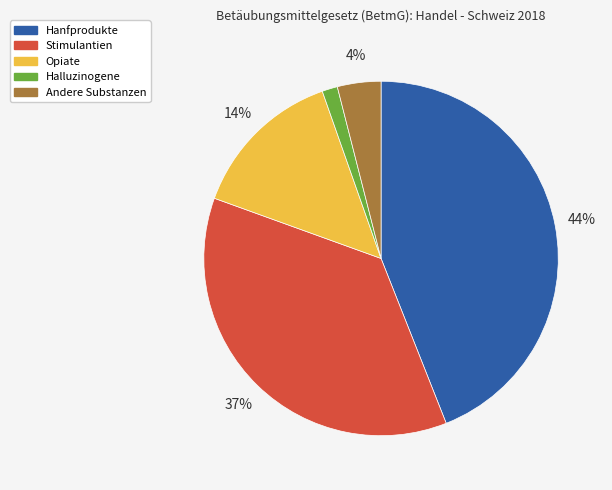

To the nearest percent, what is the difference between the Andere Substanzen and Hanfprodukte slice percentages?

40%